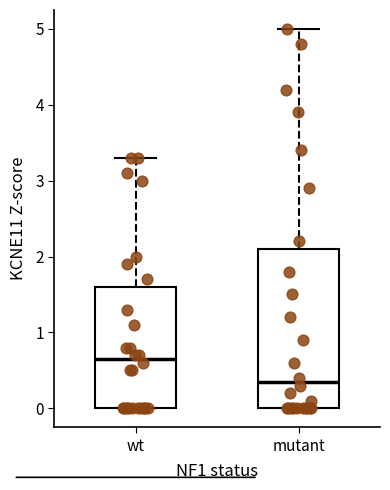

Which box has the highest median line?

wt